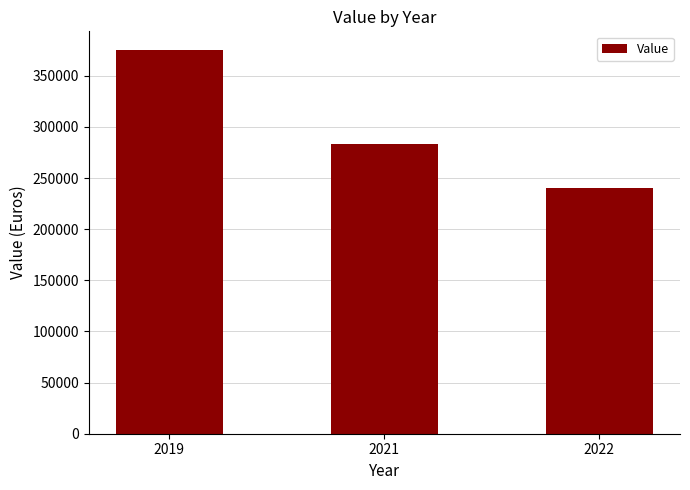

Rank the categories by value from highest to lowest.

2019, 2021, 2022